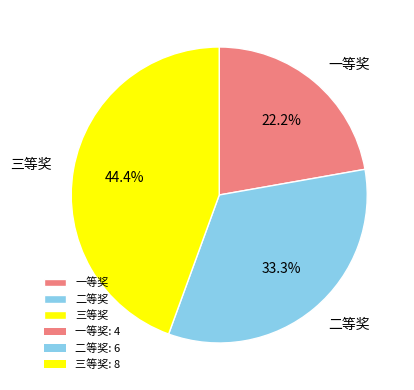

What is the total percentage of 一等奖 and 三等奖?

66.7%